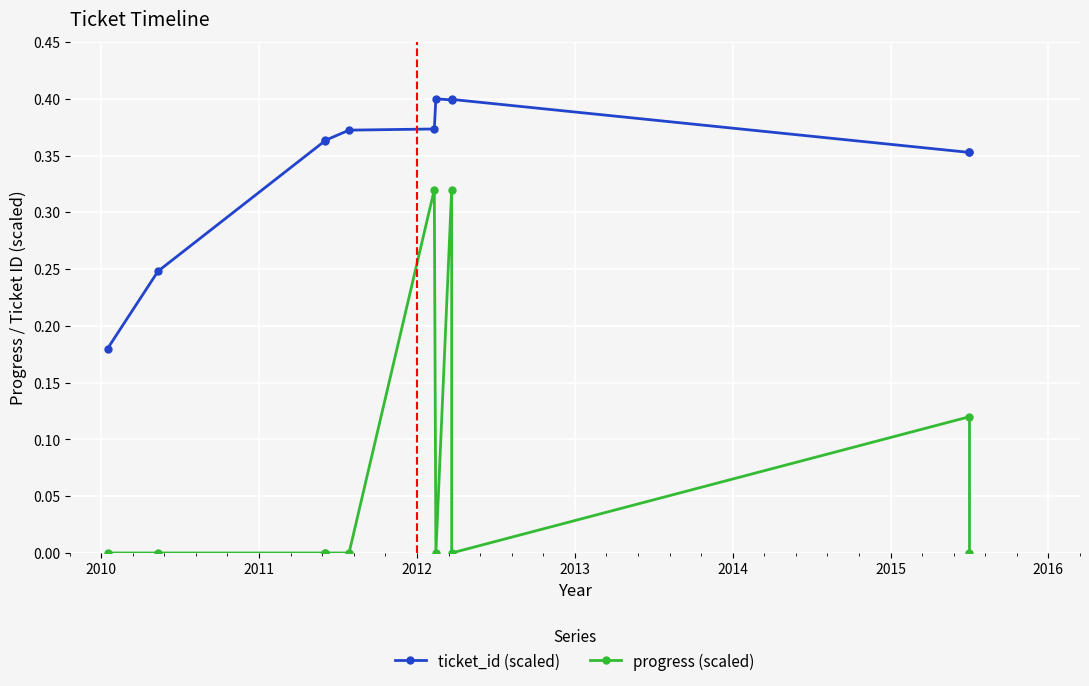

True or false: ticket_id (scaled) and progress (scaled) intersect in this chart.

False